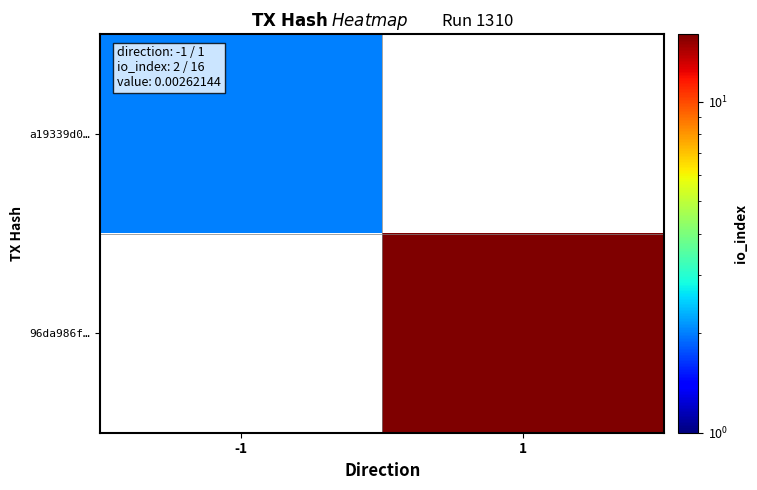

How many data points does each series have?

2